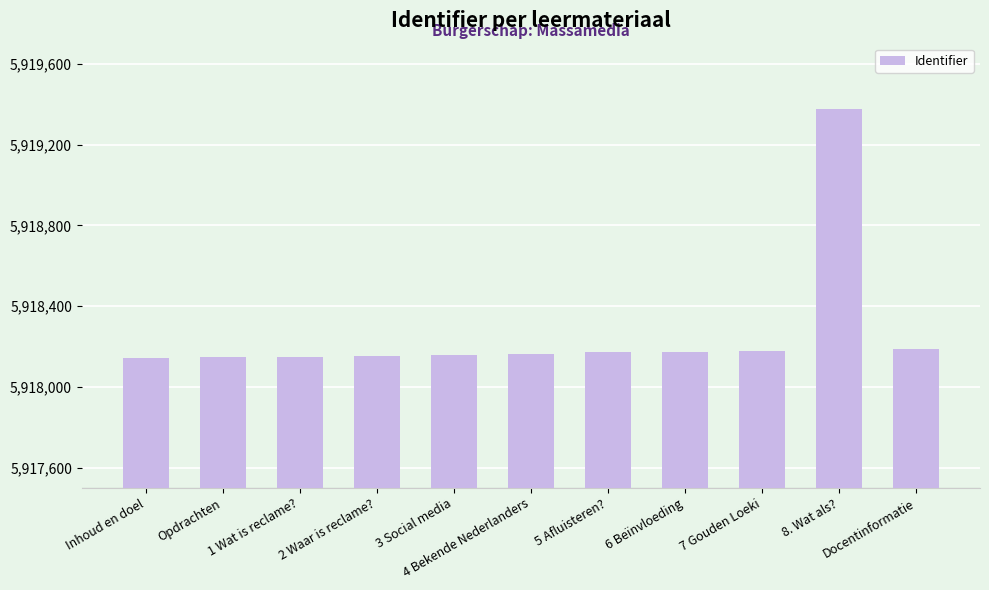

What is the label of the 5th bar from the right?

5 Afluisteren?